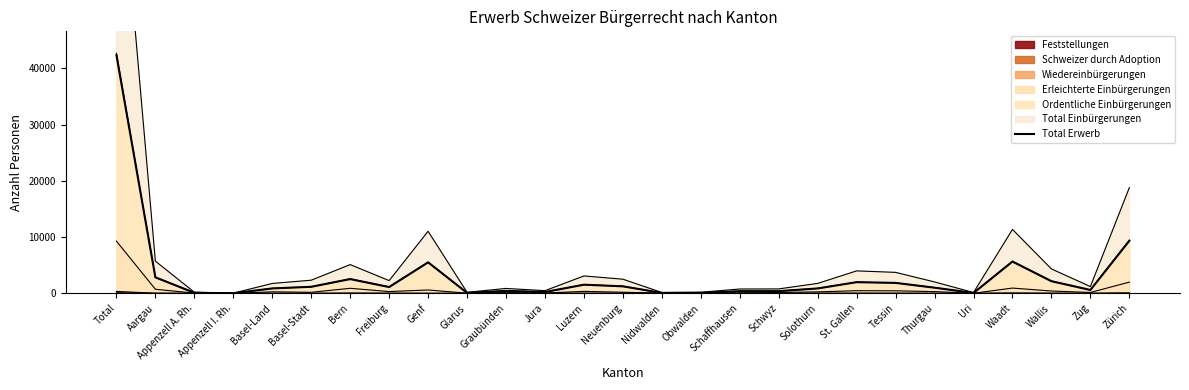

What is the label of the 23rd point from the right?

Basel-Land